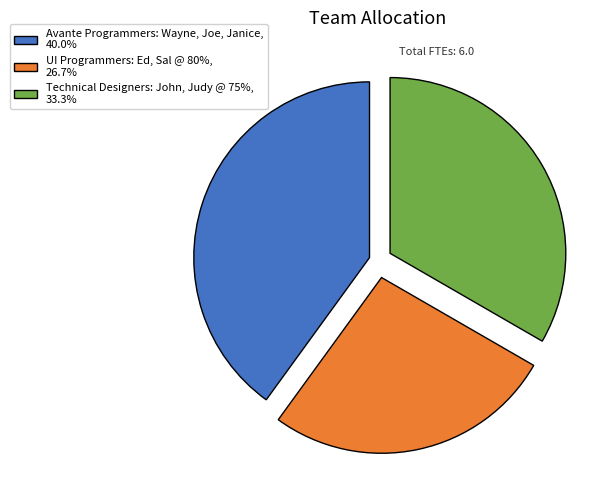

What is the ratio of the value at Avante Programmers: Wayne, Joe, Janice, 40.0% to the value at UI Programmers: Ed, Sal @ 80%, 26.7%?

1.5